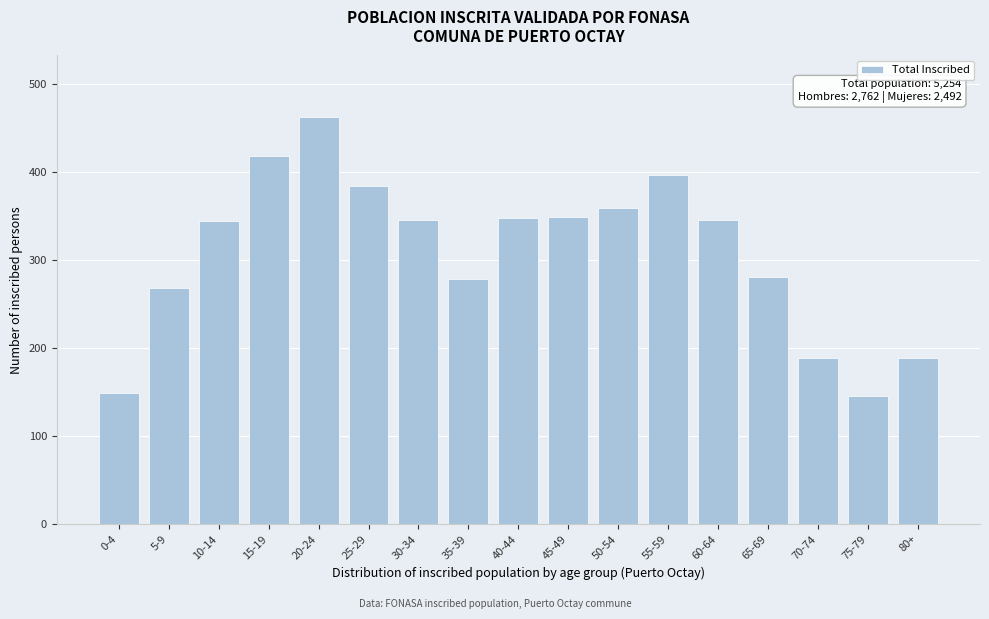

What is the ratio of the value at 70-74 to the value at 15-19?

0.5